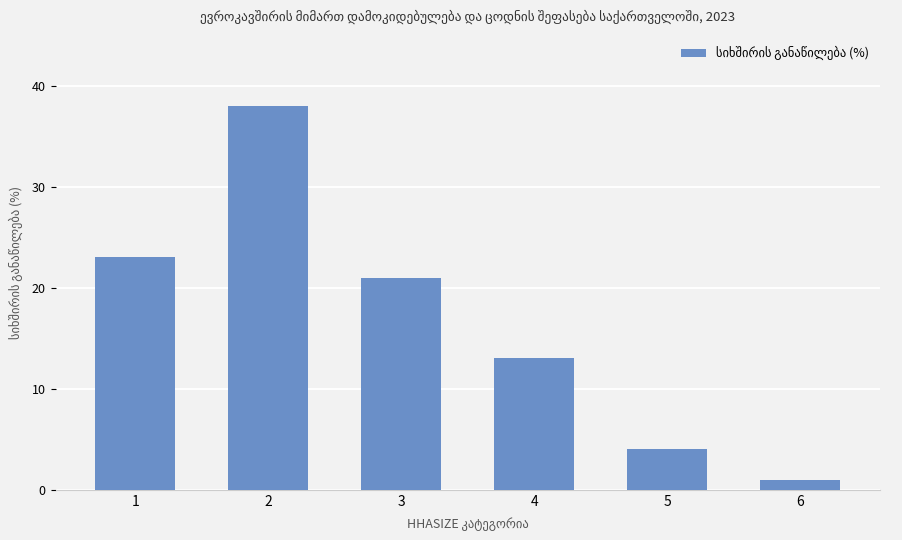

At which category does the chart reach its minimum across all series?

6